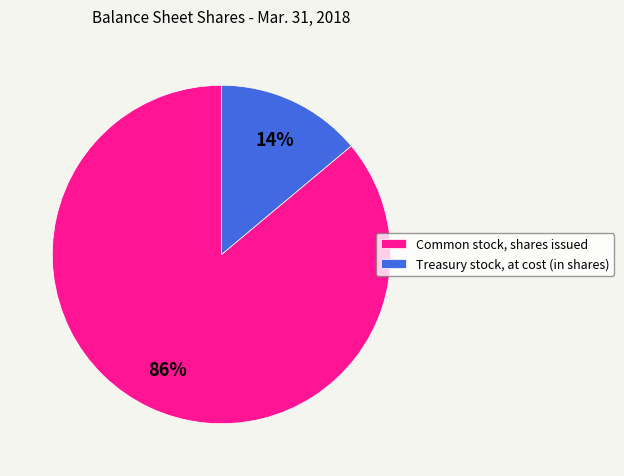

How many segments does this pie chart have?

2